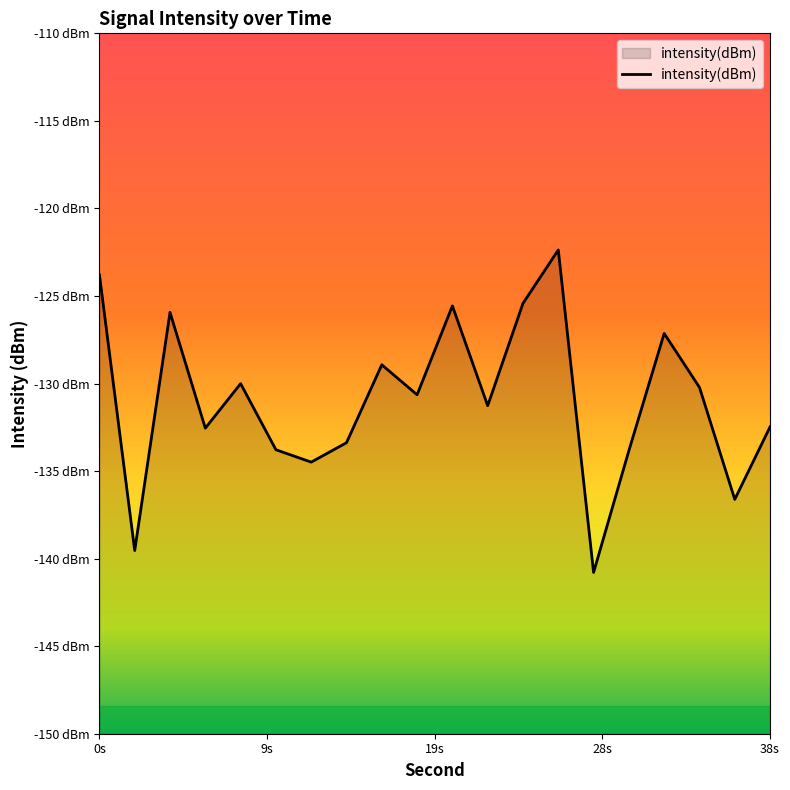

True or false: the data has more than 1 interior local peaks.

True